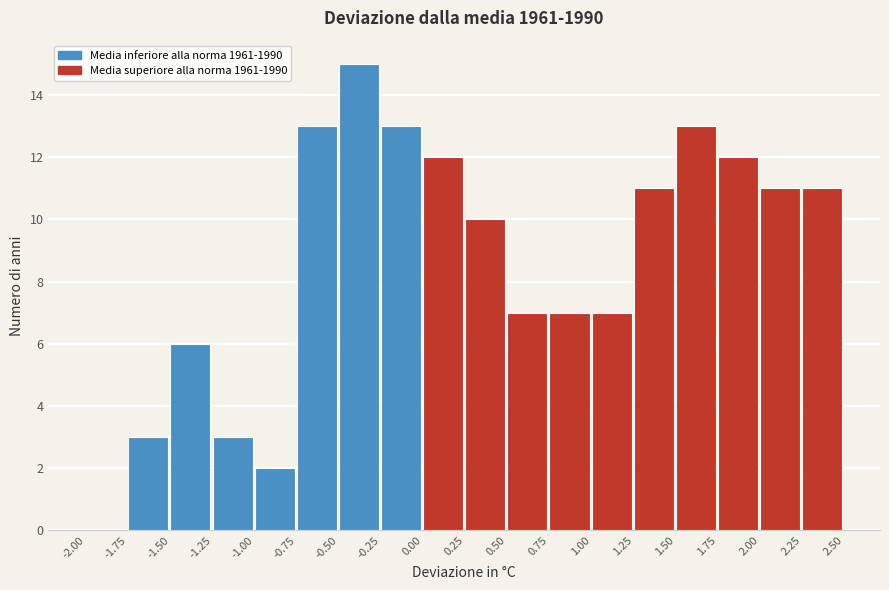

Which range on the x-axis has the tallest bar?

-0.50 to -0.25